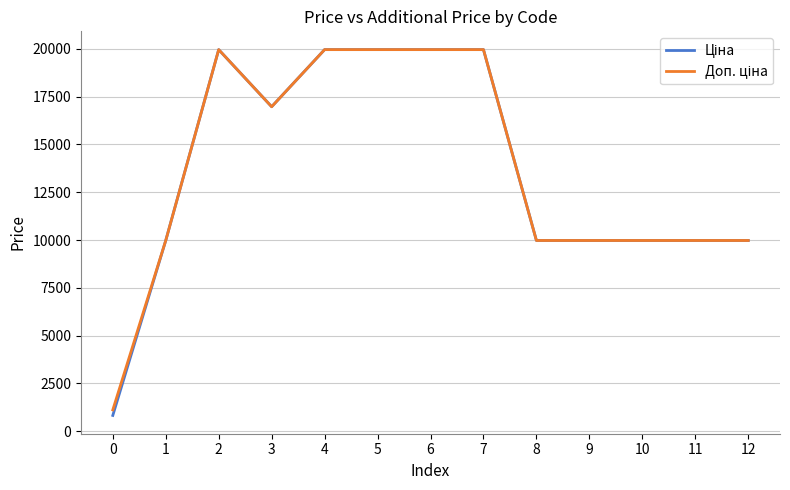

What is the greatest value displayed?

19964.2